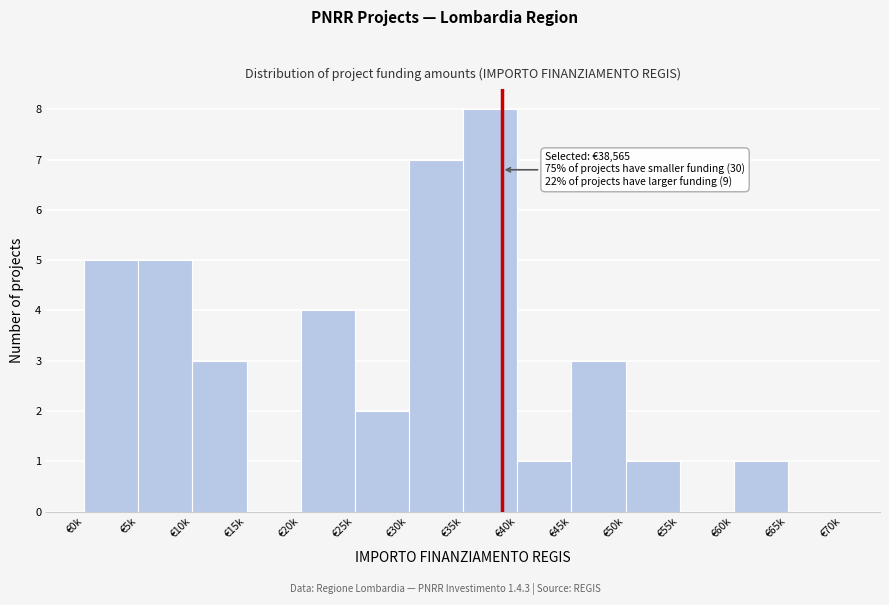

Reading left to right, what are all the values shown in this chart?

€0k=5	€5k=5	€10k=3	€15k=0	€20k=4	€25k=2	€30k=7	€35k=8	€40k=1	€45k=3	€50k=1	€55k=0	€60k=1	€65k=0